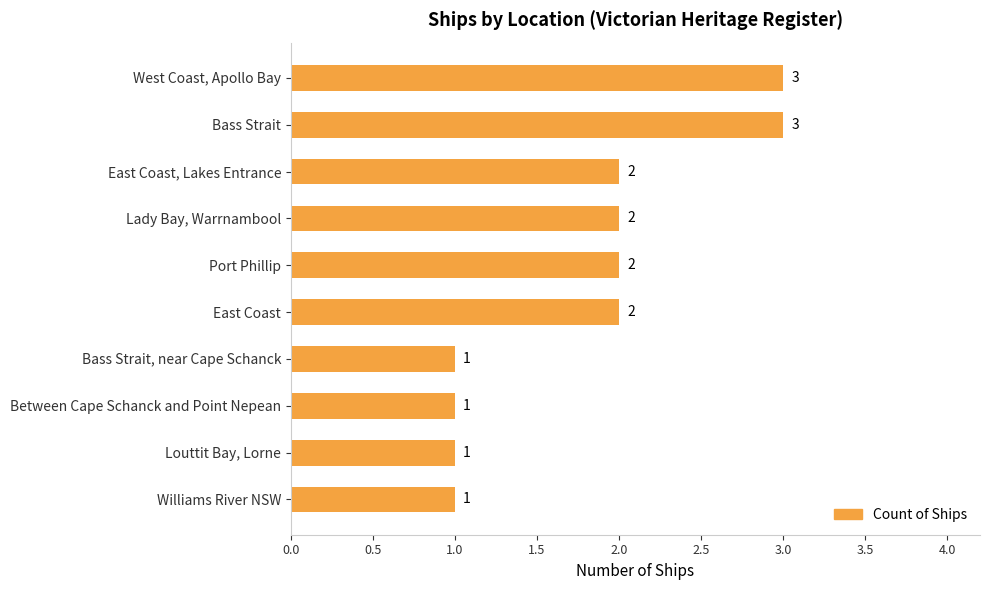

What is the average value?

2